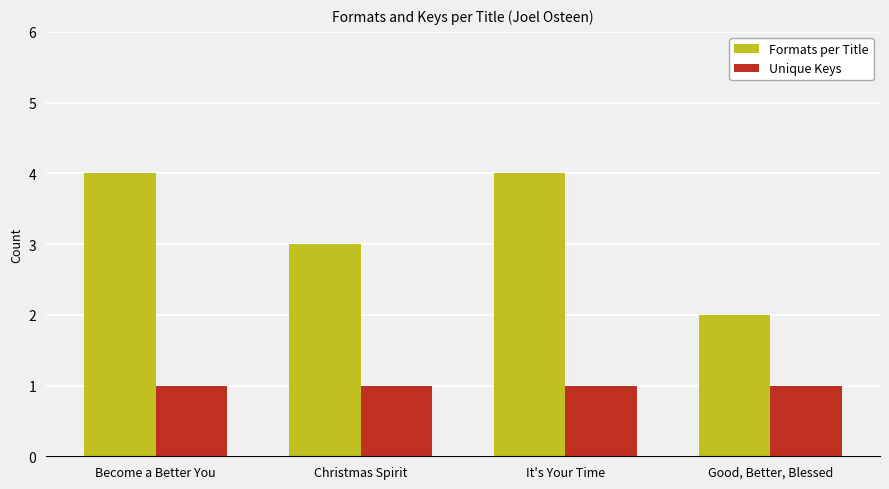

What is the value of the Unique Keys bar at the 1st from the left?

1